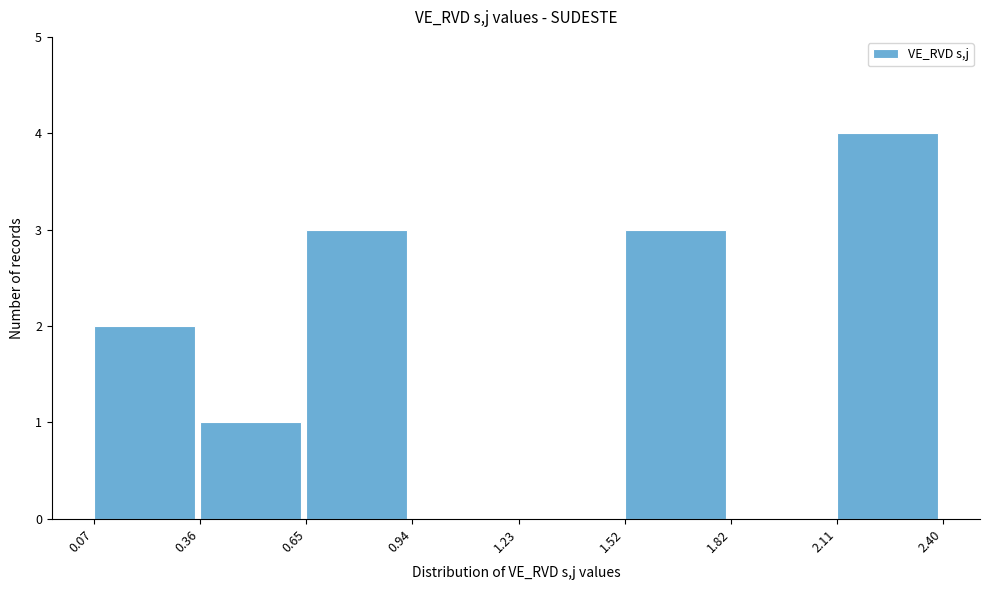

Over which range of the x-axis is the bar tallest?

2.11 to 2.40